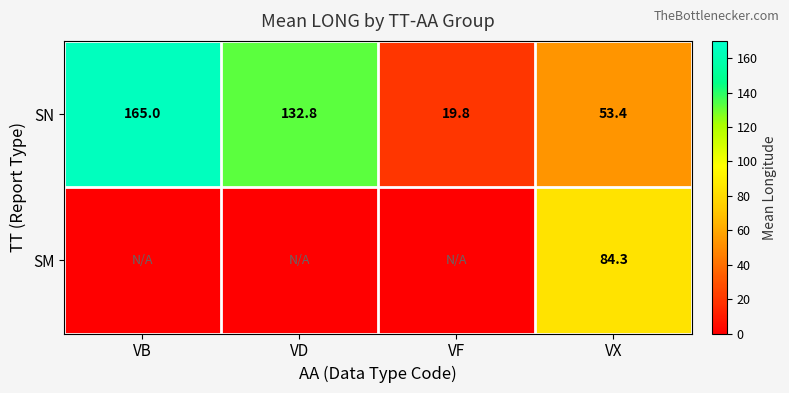

At which category does the chart reach its minimum across all series?

VB